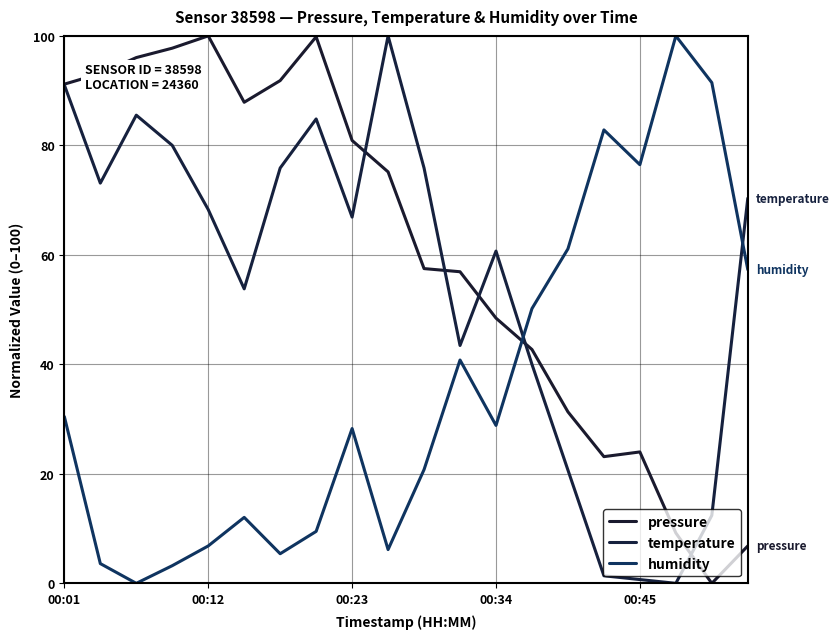

Does the chart have visible grid lines?

Yes